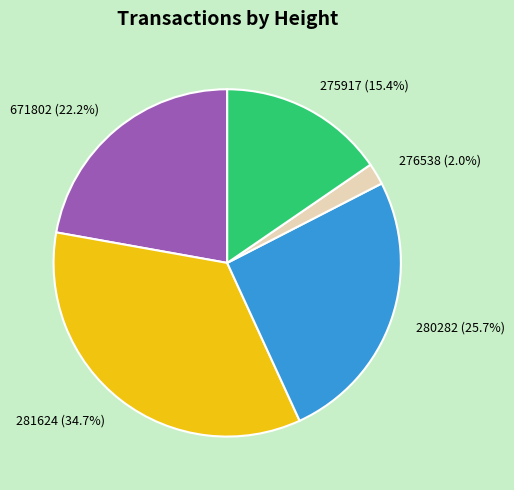

Does 281624 account for over 50% of the chart?

No